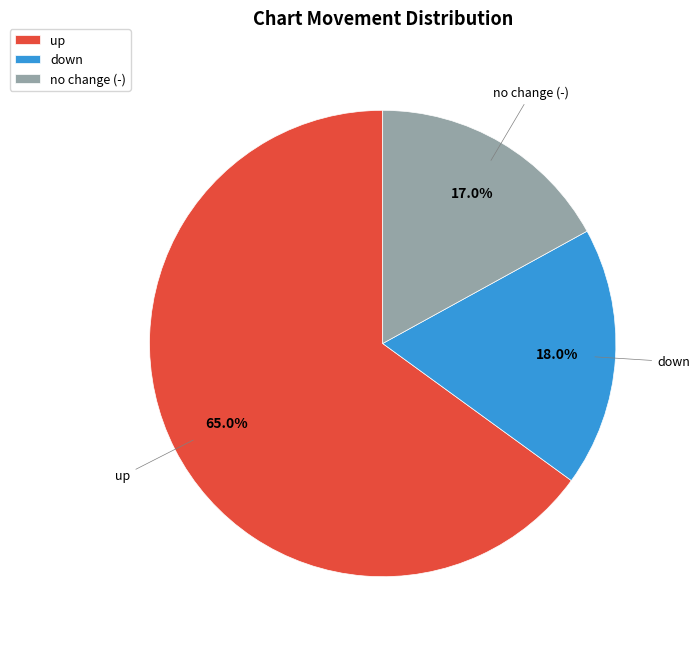

What percentage do down and up together represent?

83.0%